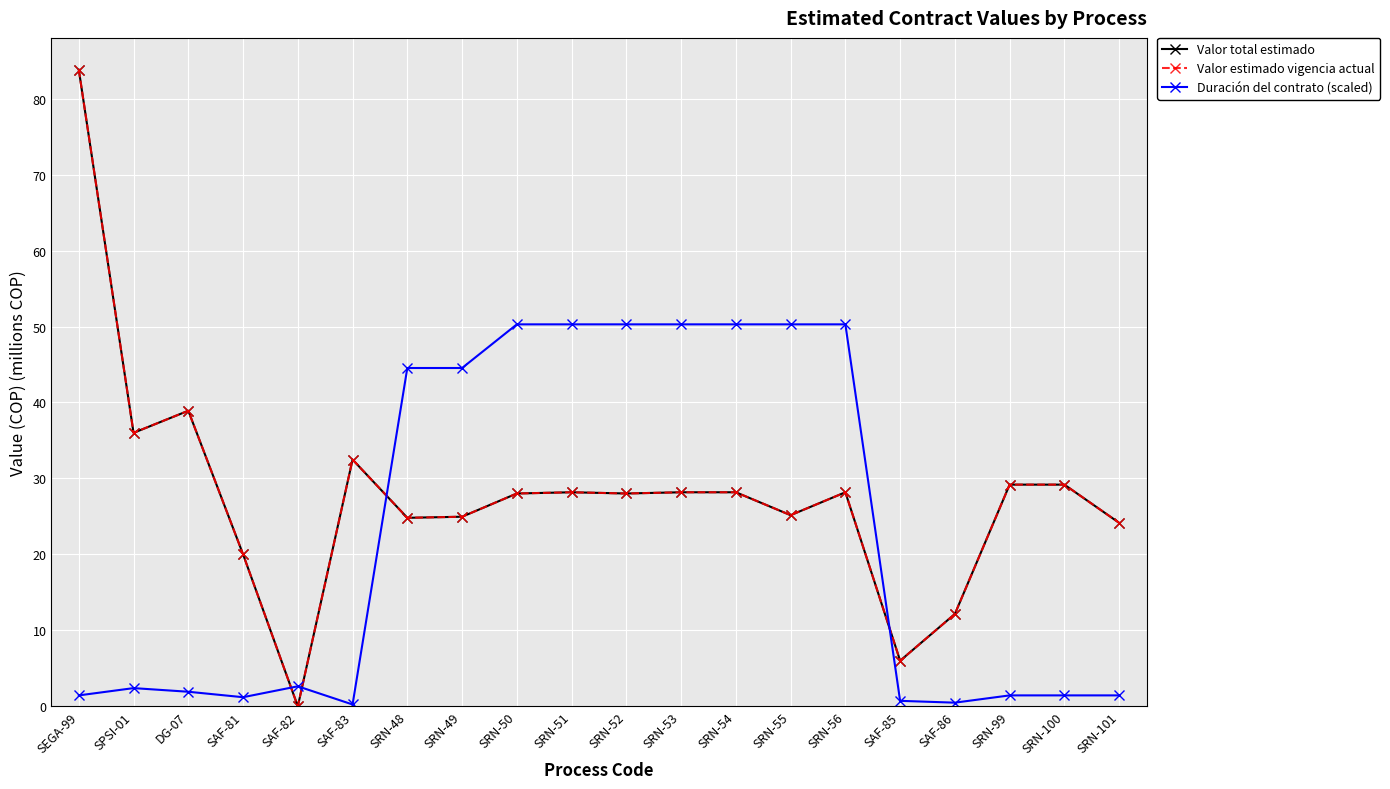

Does the chart have visible grid lines?

Yes